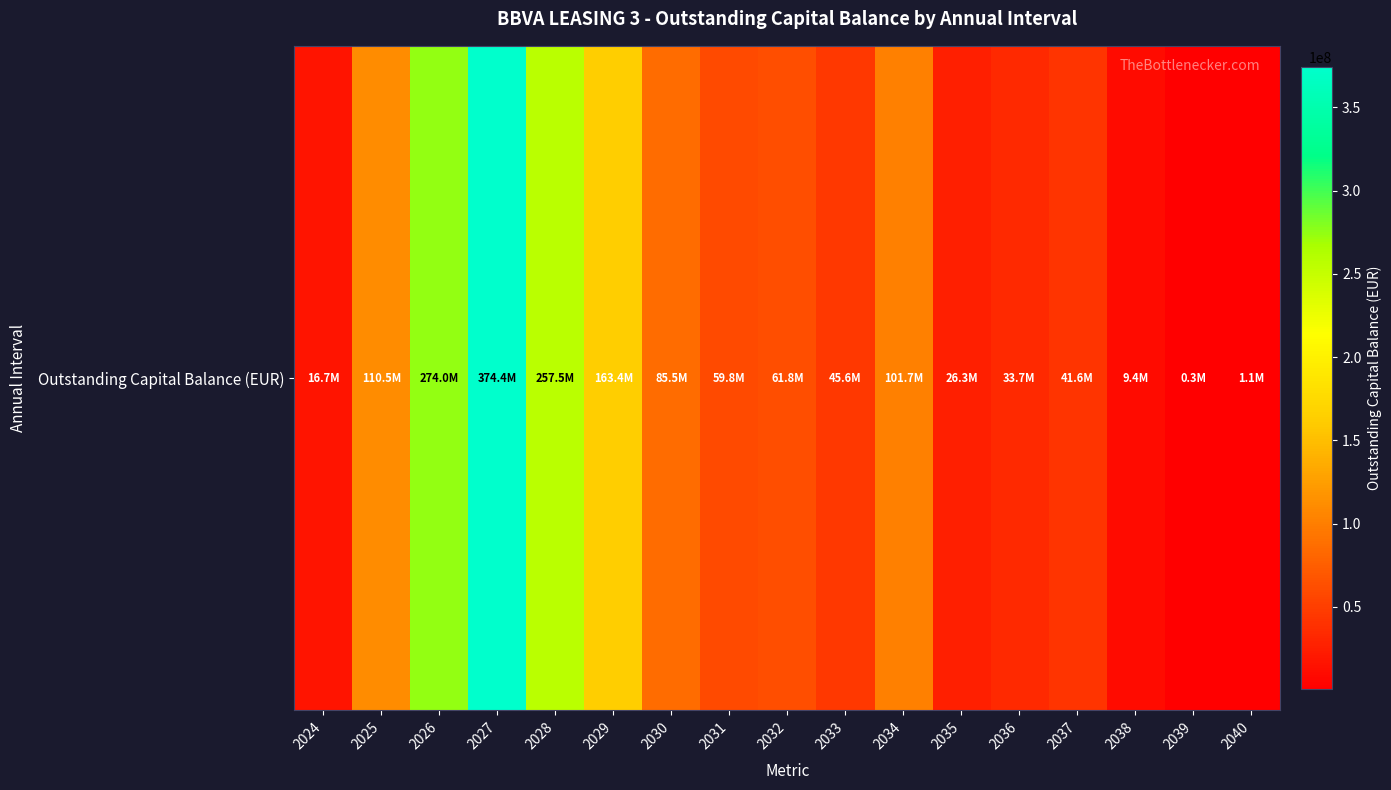

How many distinct data groups are displayed?

1